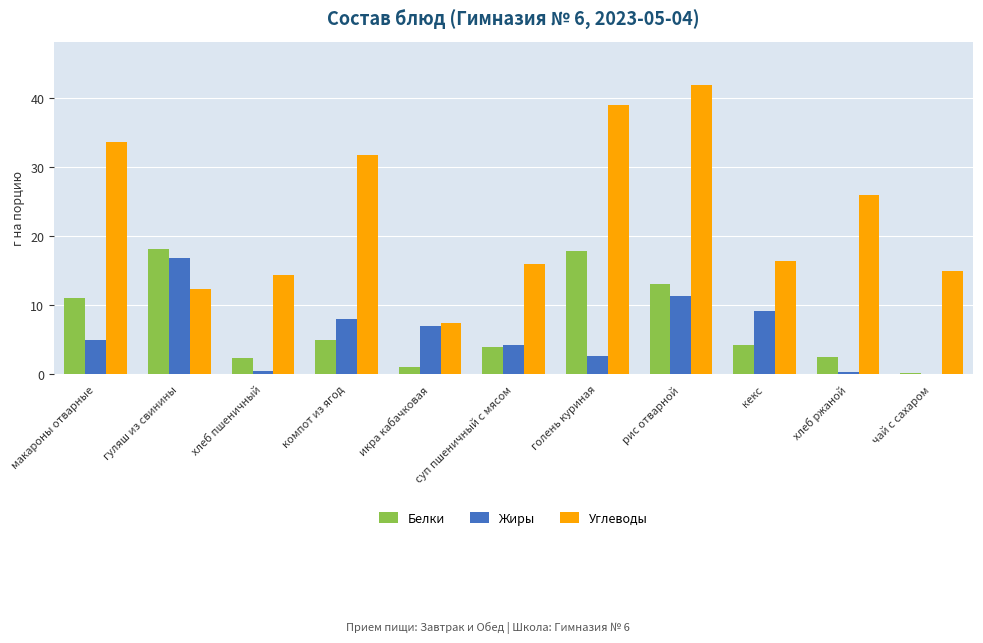

The value of Белки at голень куриная is 17.8. True or false?

True